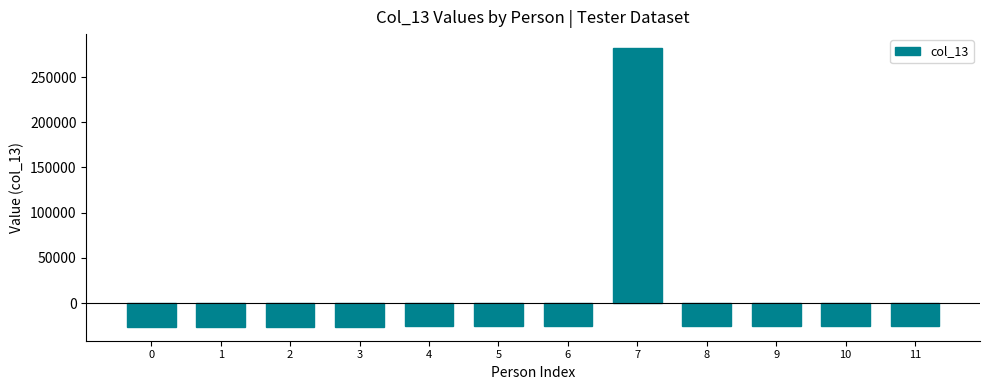

What is the sum of the values at 5 and 4?

-51455.6